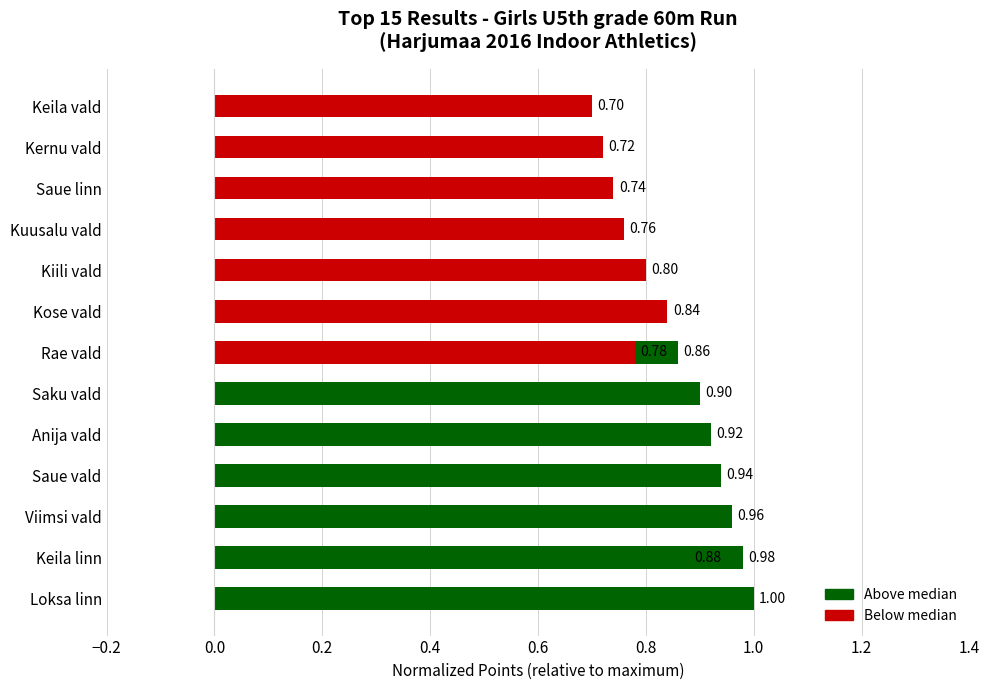

Is it true that the value at Saue linn is 0.7?

True